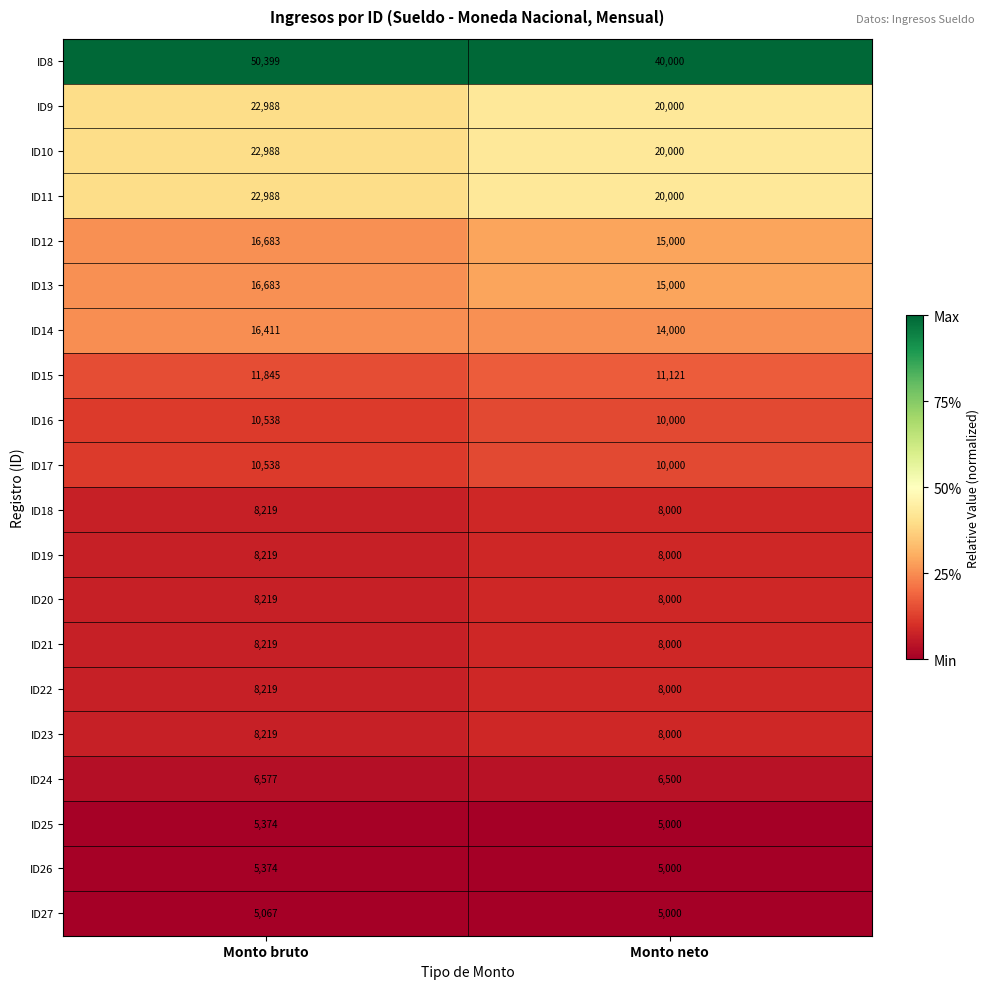

True or false: ID11 has a value of 37865 at Monto bruto.

False